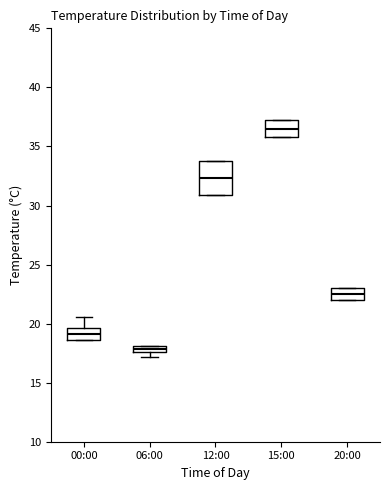

Where does the upper whisker of the box for 00:00 end on the y-axis? The values are not printed on the chart, so give them approximately, as read against the axis.

20.5